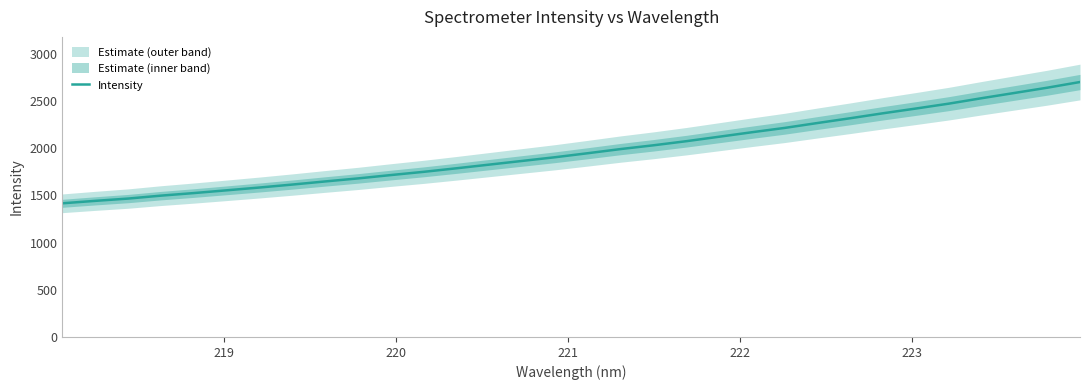

How many categories are shown in the chart?

32